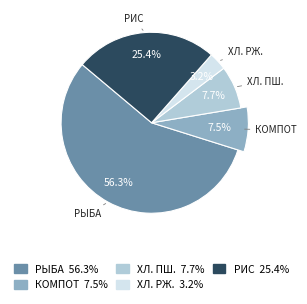

Does Рис с овощами represent more than half of the total?

No